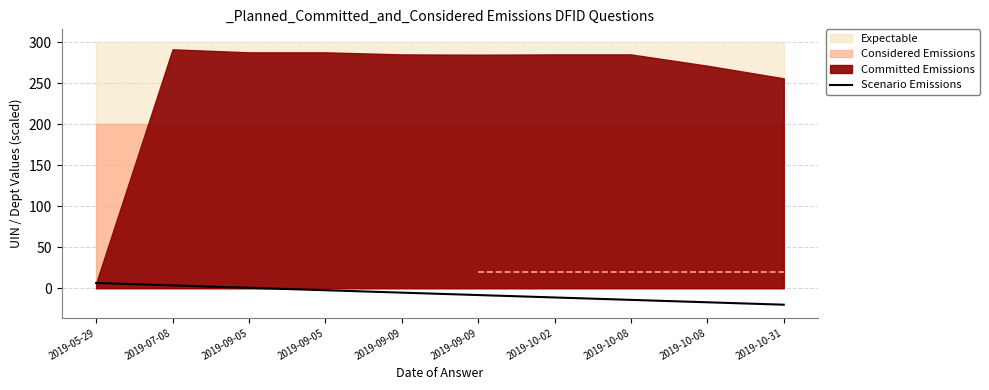

Rank the categories by value from highest to lowest.

2019-05-29, 2019-07-08, 2019-09-05, 2019-09-05, 2019-09-09, 2019-09-09, 2019-10-02, 2019-10-08, 2019-10-08, 2019-10-31